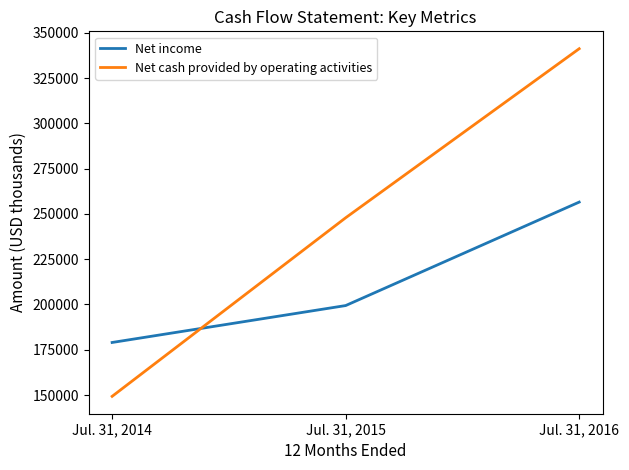

What is the difference between the maximum and minimum values in the Net cash provided by operating activities series?

191948